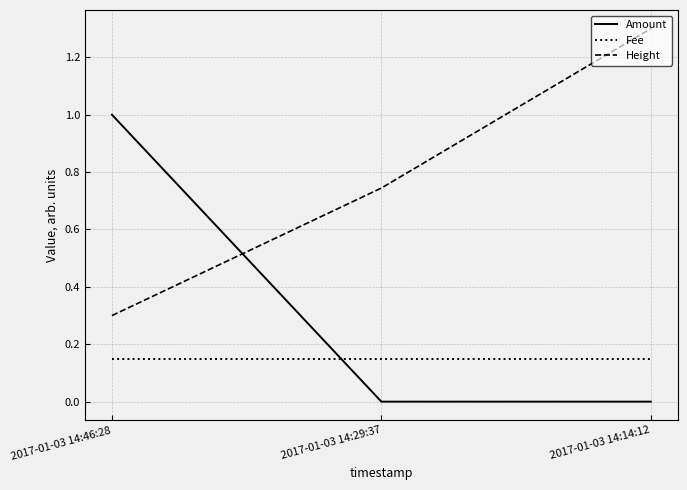

True or false: Amount has a value of 0.7 at 2017-01-03 14:14:12.

False